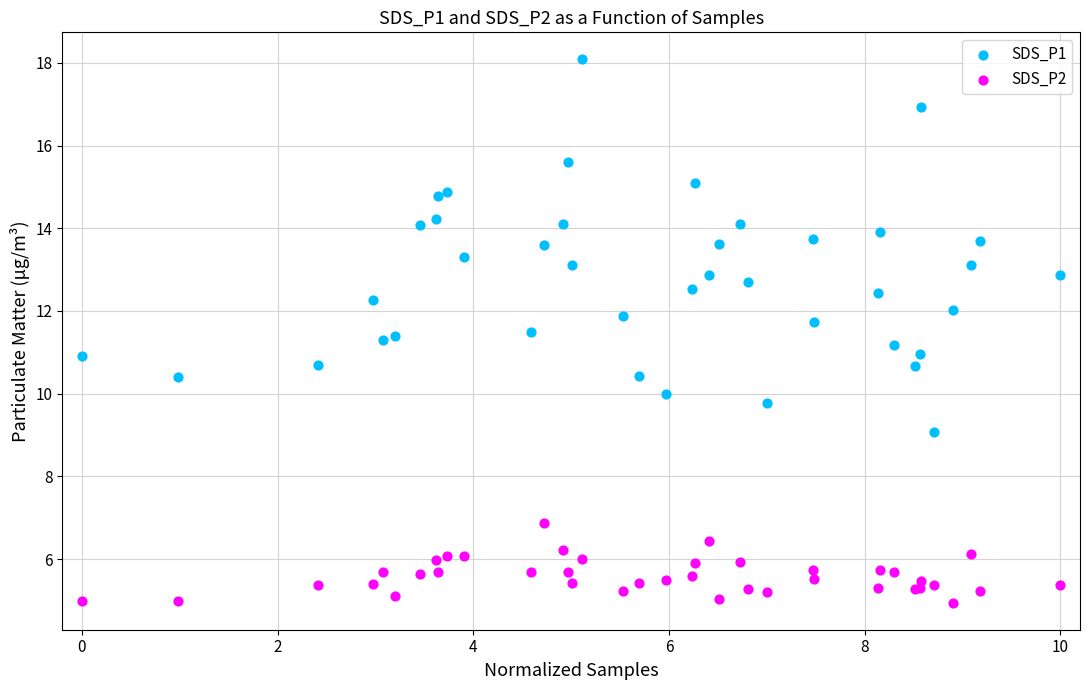

Which series contains the highest Y value?

SDS_P1